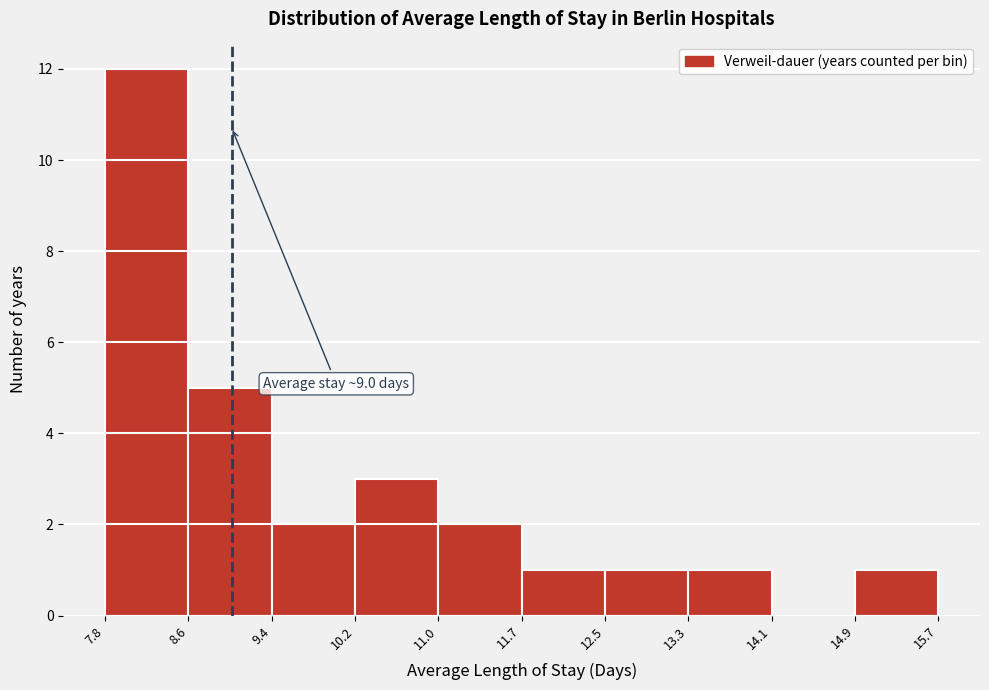

Over which range of the x-axis is the bar tallest?

7.8 to 8.6